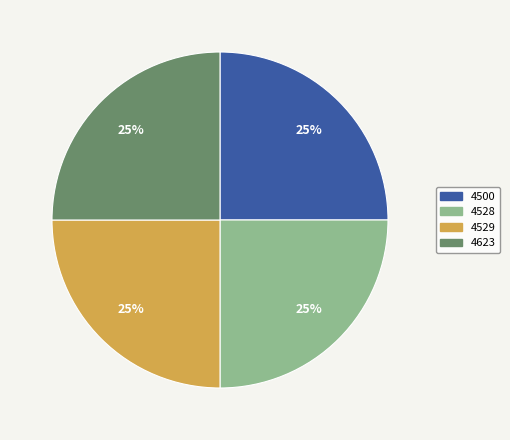

To the nearest percent, what is the difference between the largest and smallest slice percentages?

0%